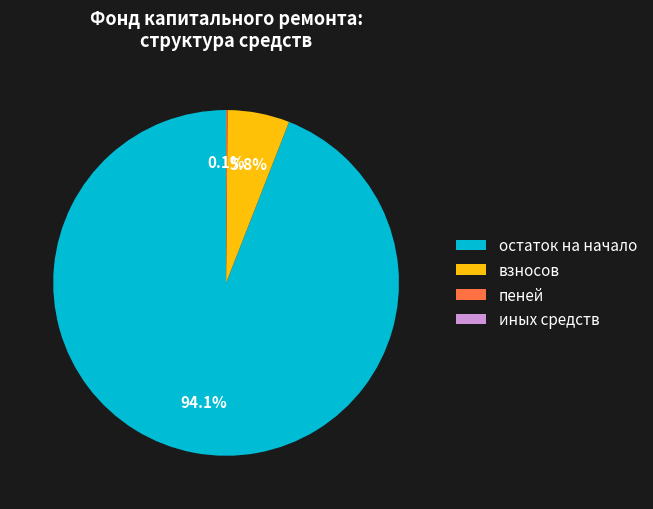

Which slice represents more than half of the pie?

остаток на начало